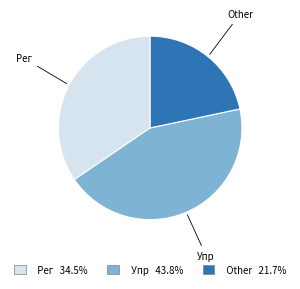

Count the number of slices in the pie.

3